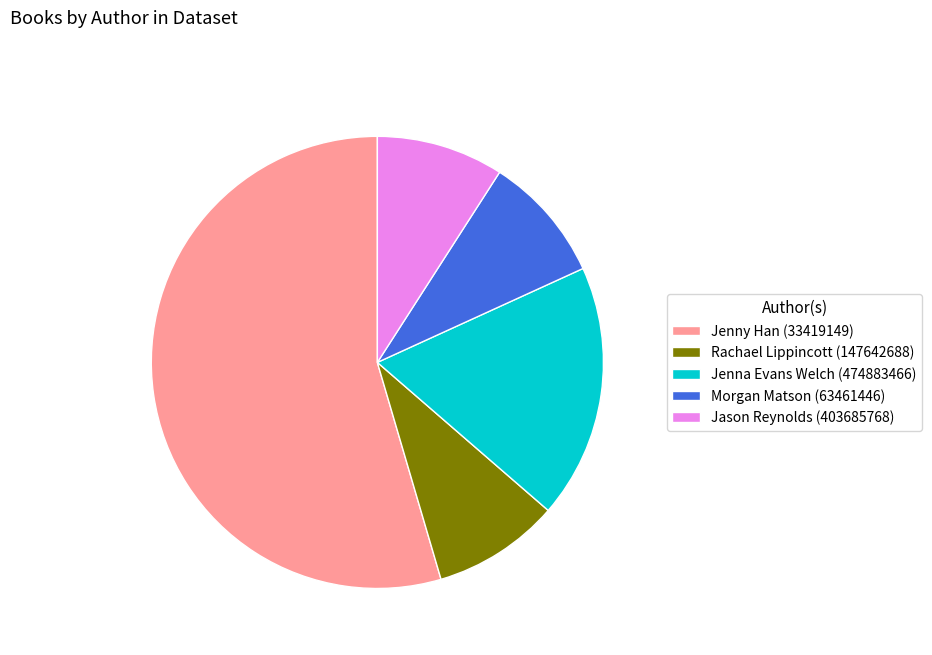

Is the sum of Morgan Matson (63461446) and Rachael Lippincott (147642688) greater than half?

No